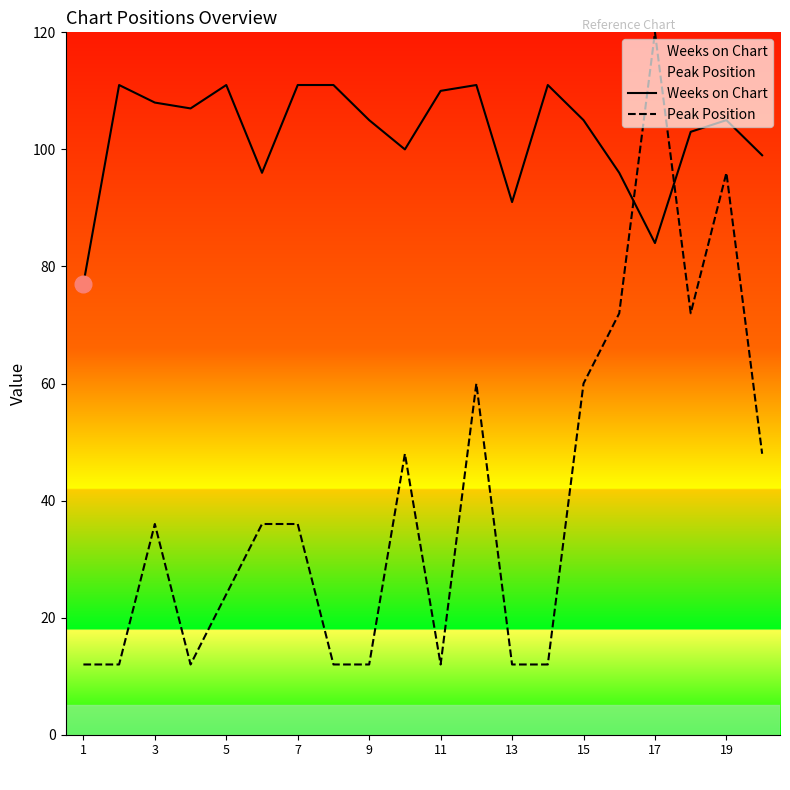

True or false: Peak Position has more than 2 points higher than both neighbors.

True